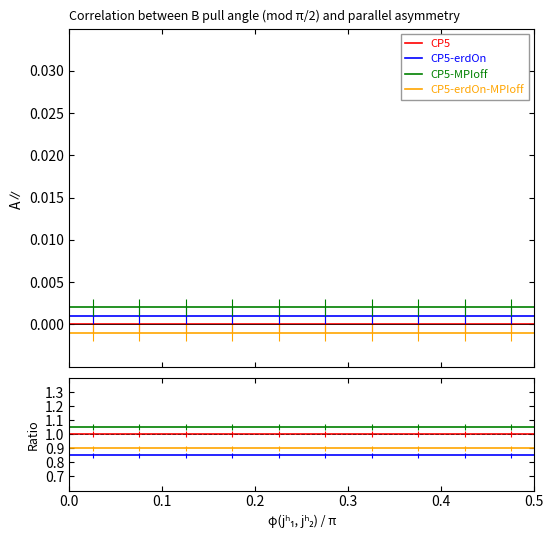

What is the maximum value shown in the chart?

1.1